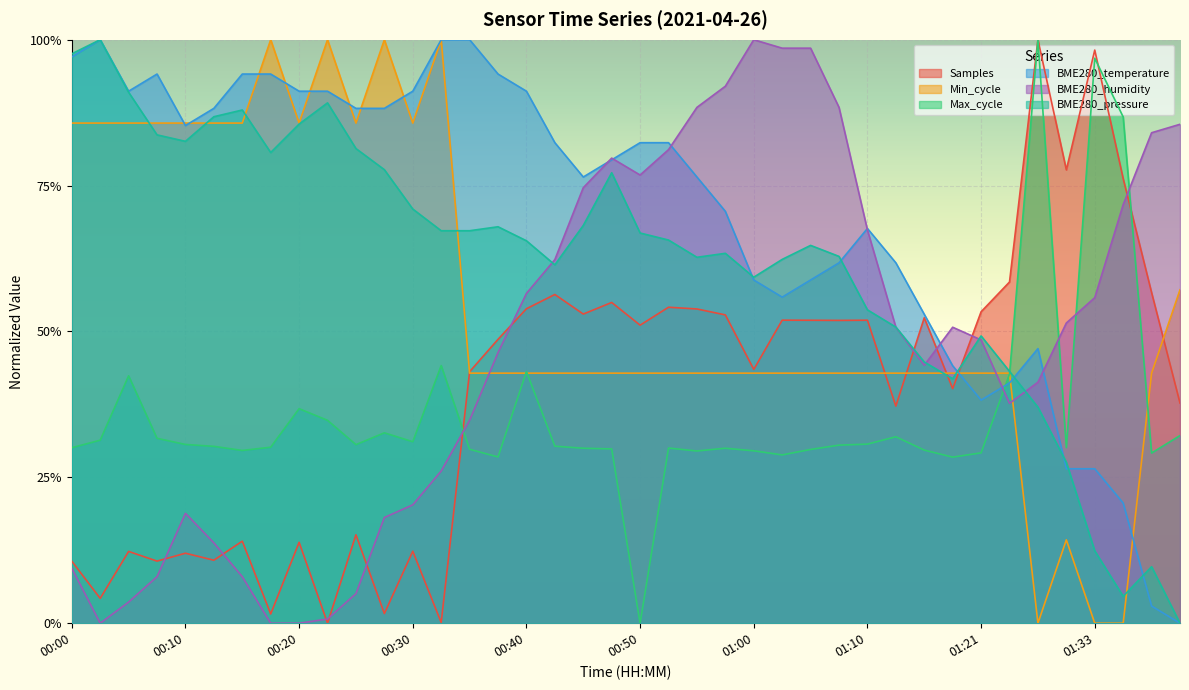

Between 00:32 and 00:37, which series saw the biggest shift?

Min_cycle